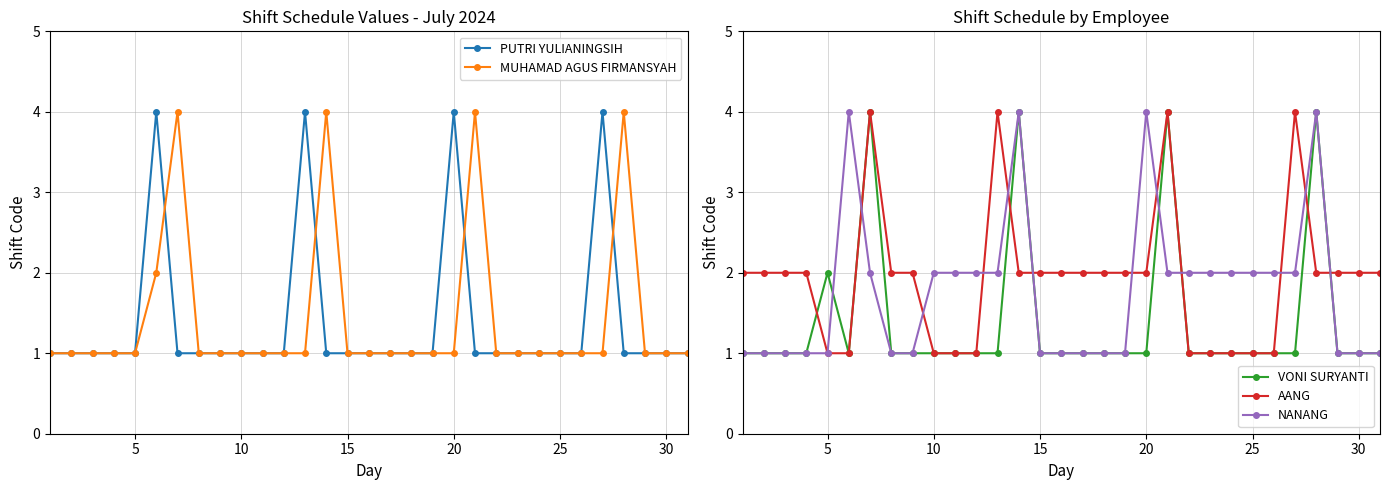

True or false: AANG has more than 1 points higher than both neighbors.

True